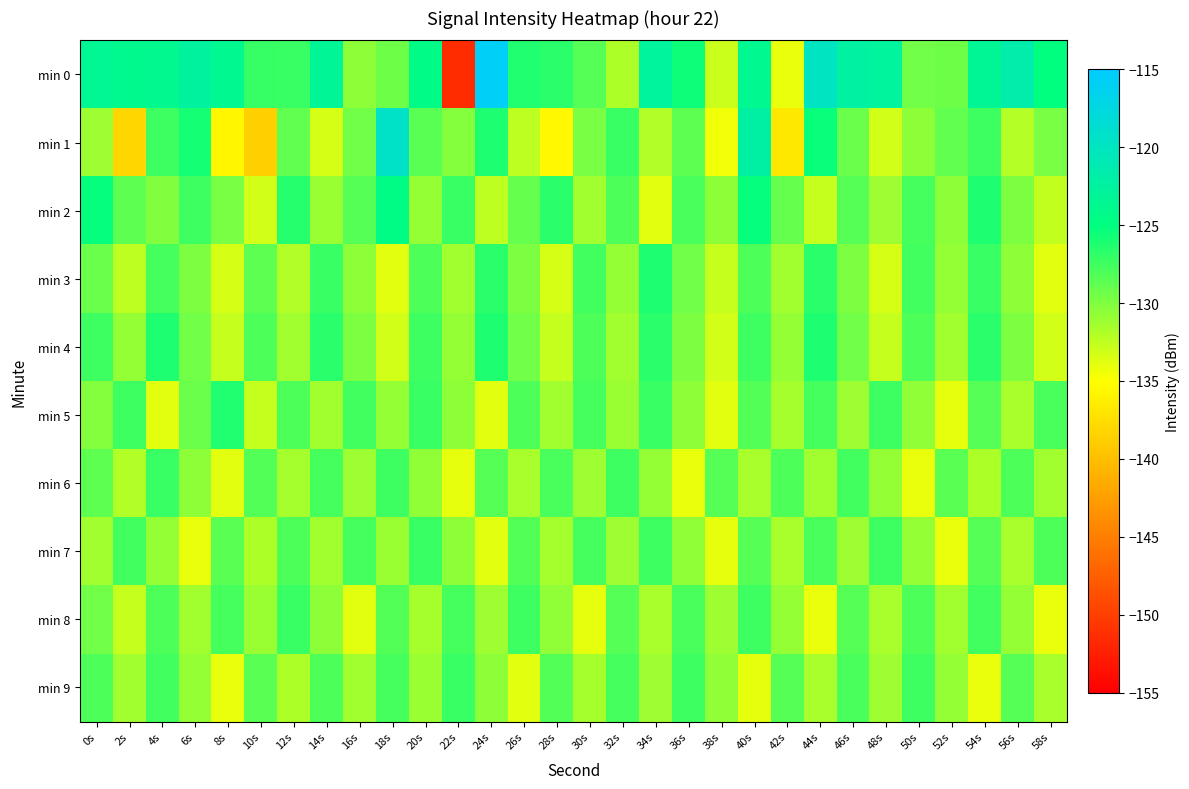

What is the spread (max minus min) of values at 44s?

14.1